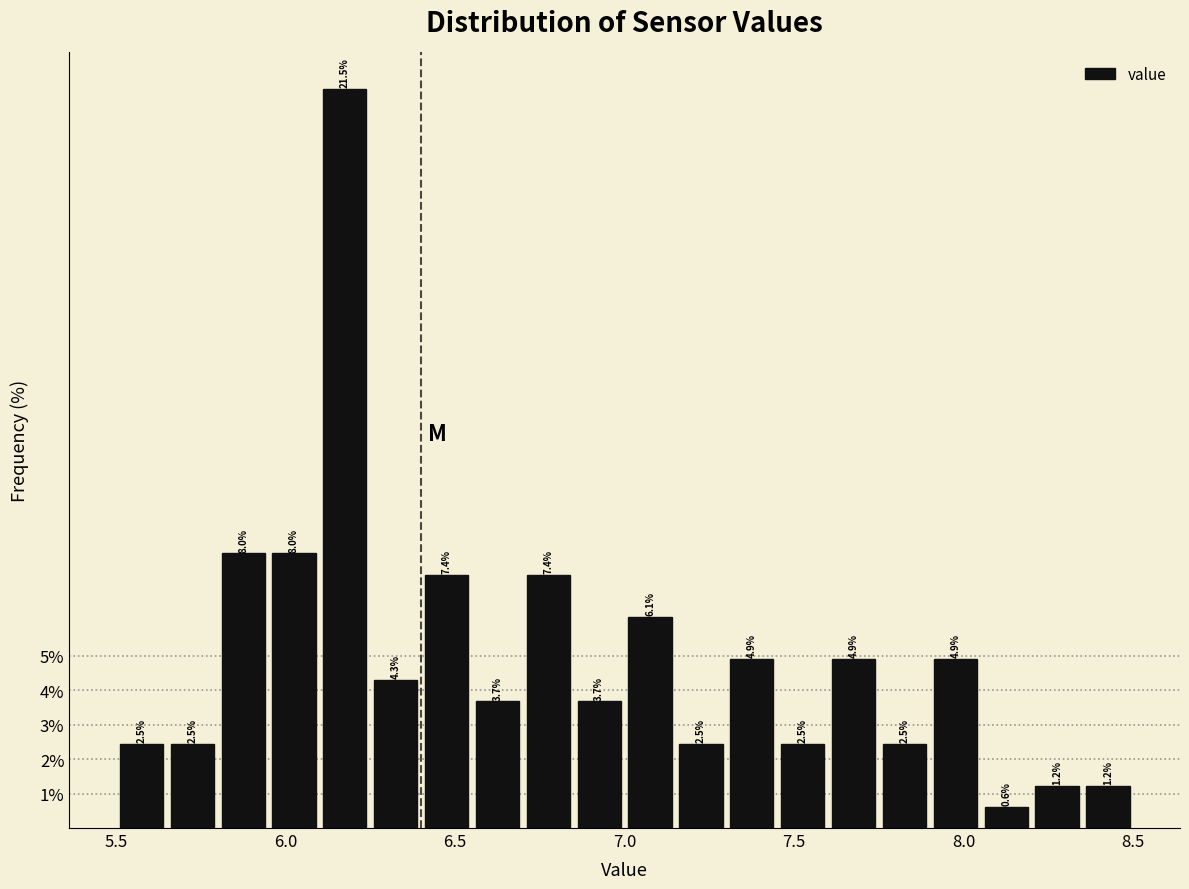

Read against the x-axis, roughly where is the centre of the tallest bar?

6.20